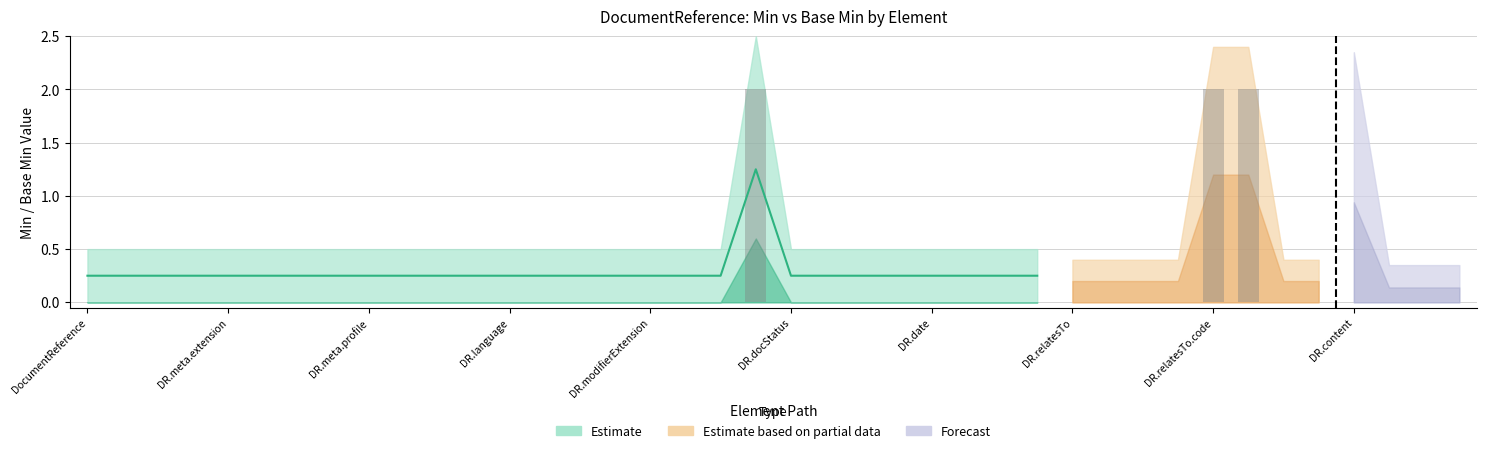

How many data points does each series have?

40